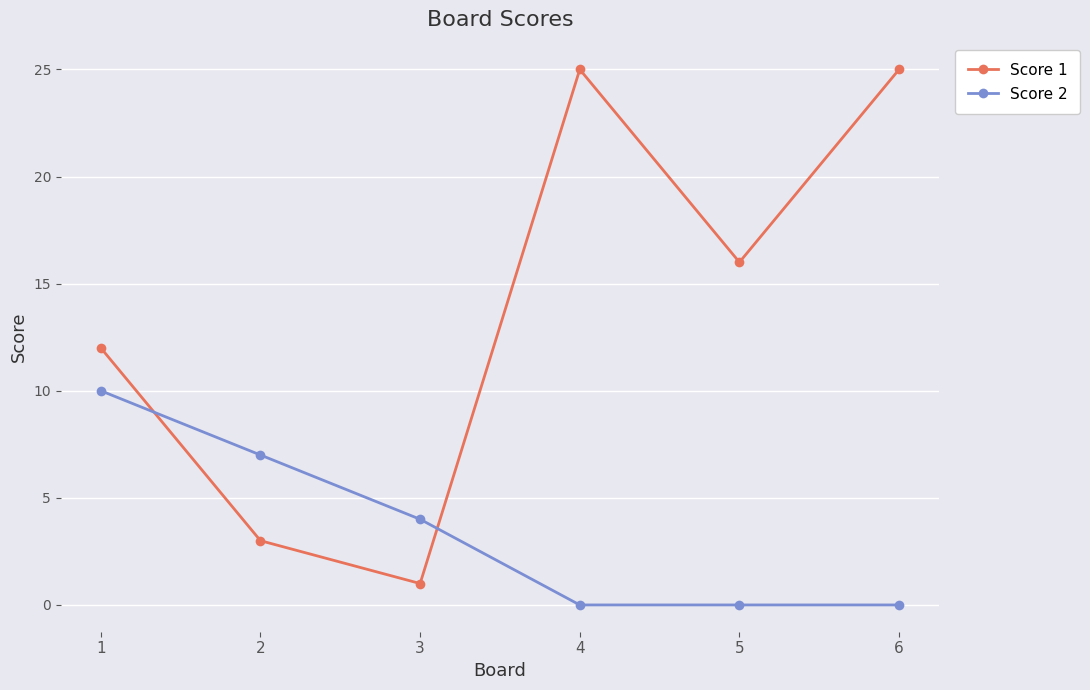

How many data points in Score 1 are less than 16?

3